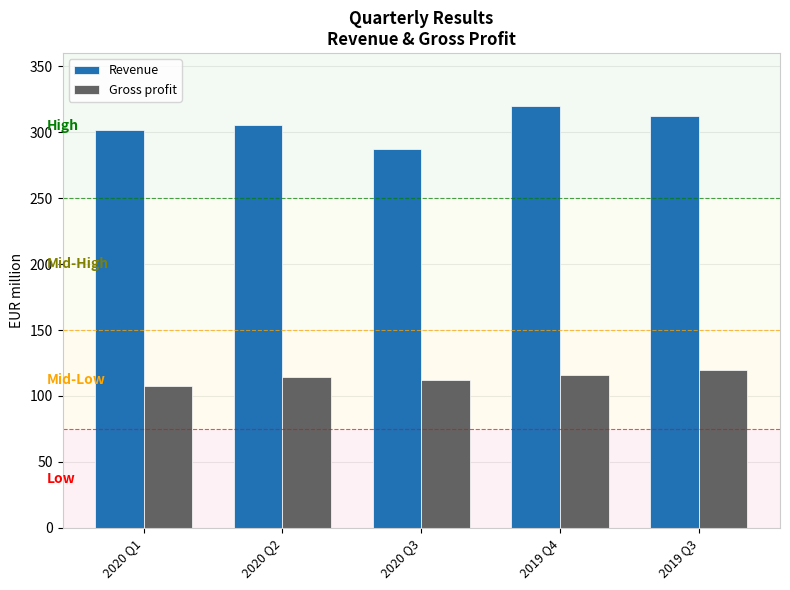

Is it true that Revenue equals 287.2 at 2020 Q3?

True